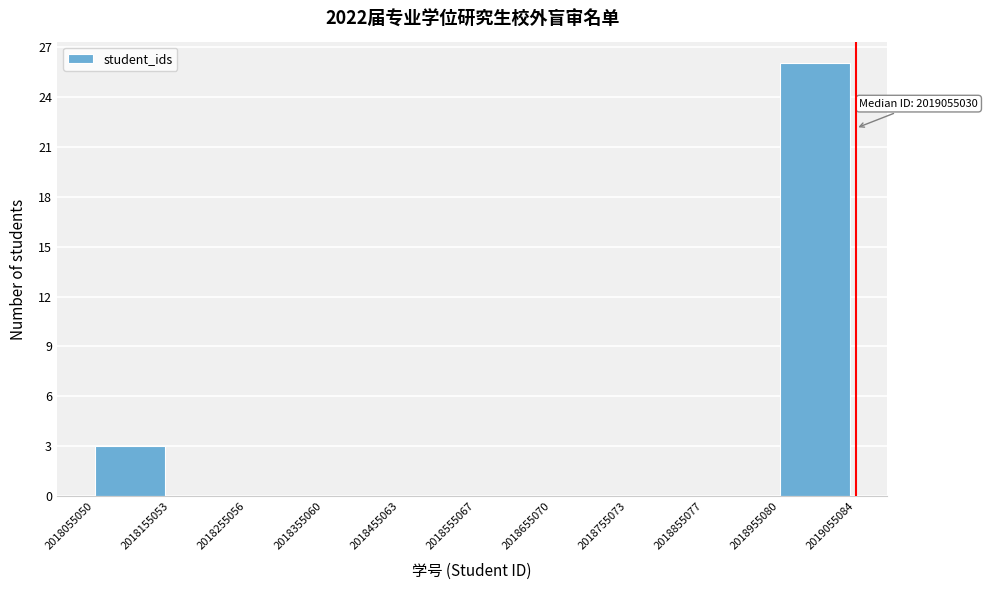

Over which range of the x-axis is the bar tallest?

2018955080 to 2019055084